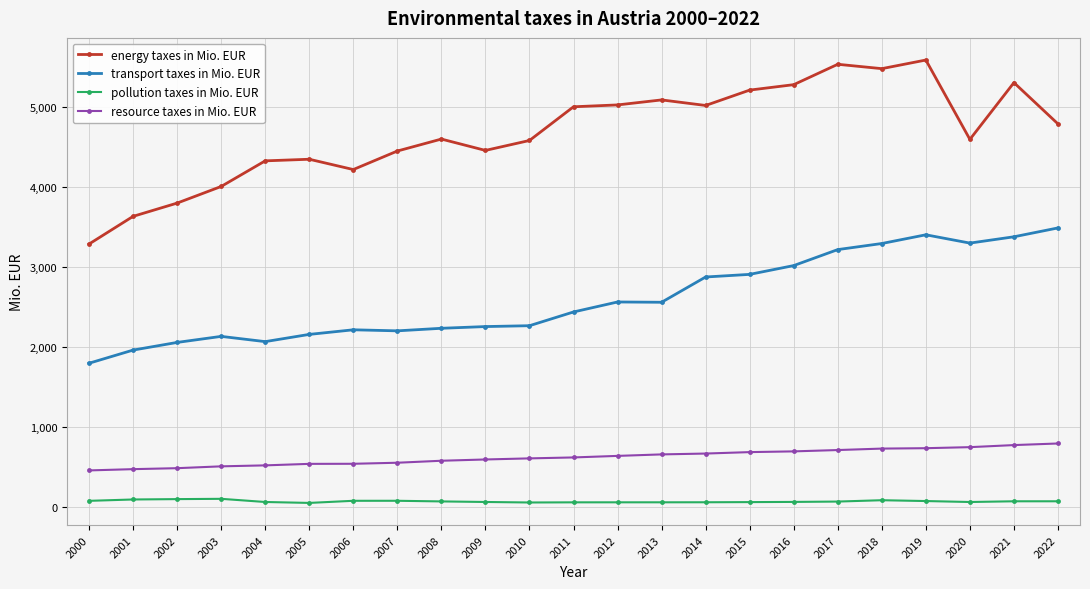

What is the difference between the maximum and second lowest values in the transport taxes in Mio. EUR series?

1530.1